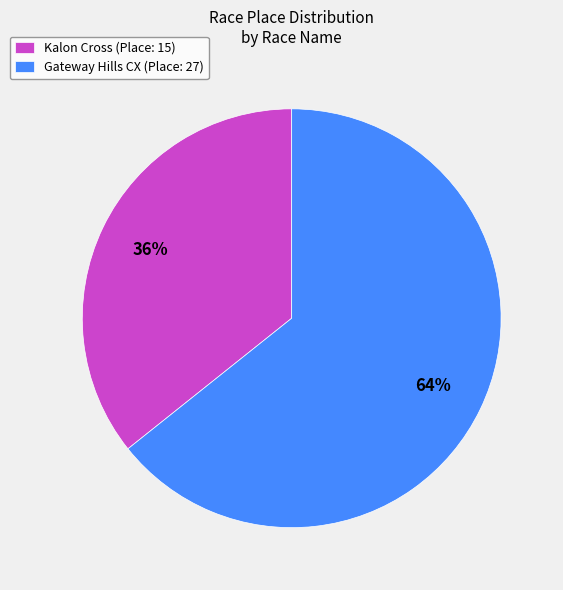

Rank the categories by value from highest to lowest.

Gateway Hills CX, Kalon Cross